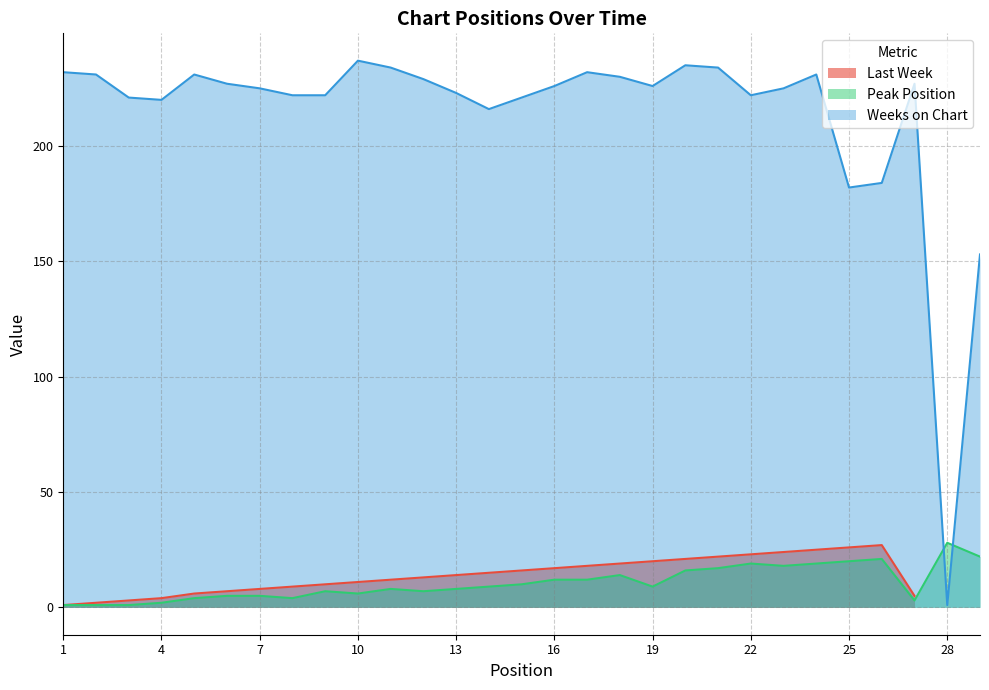

At how many categories does at least one series exceed 234?

2